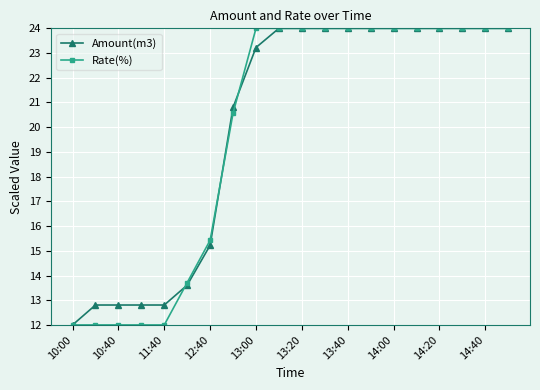

What is the value of the Amount(m3) point at the 2nd from the left?

12.8